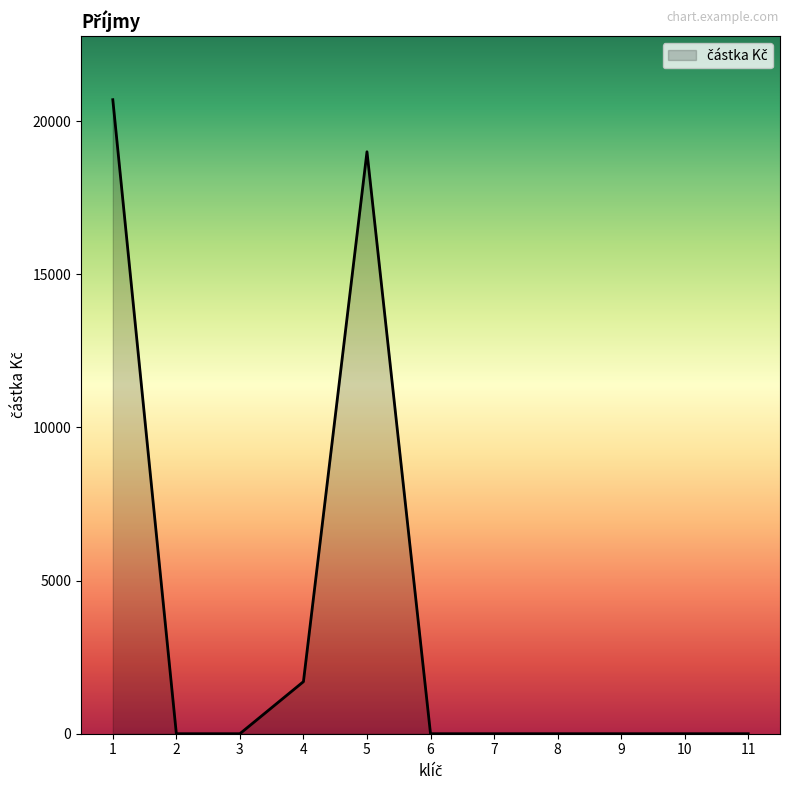

Does the chart have visible grid lines?

No